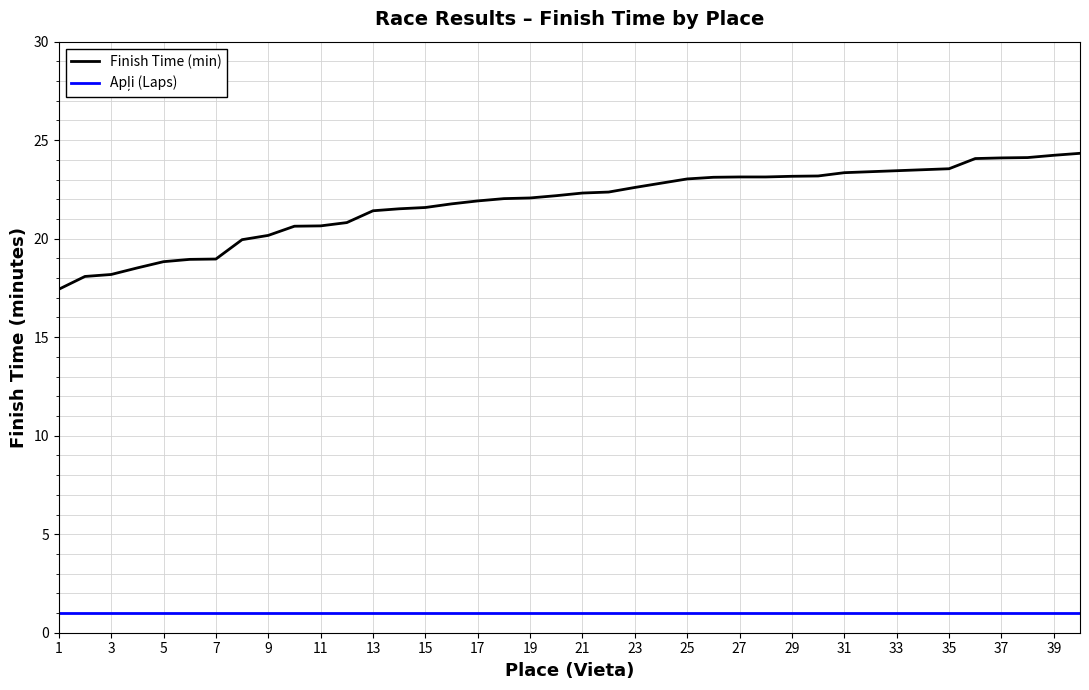

What is the lowest value of the Finish Time (min) series?

17.4